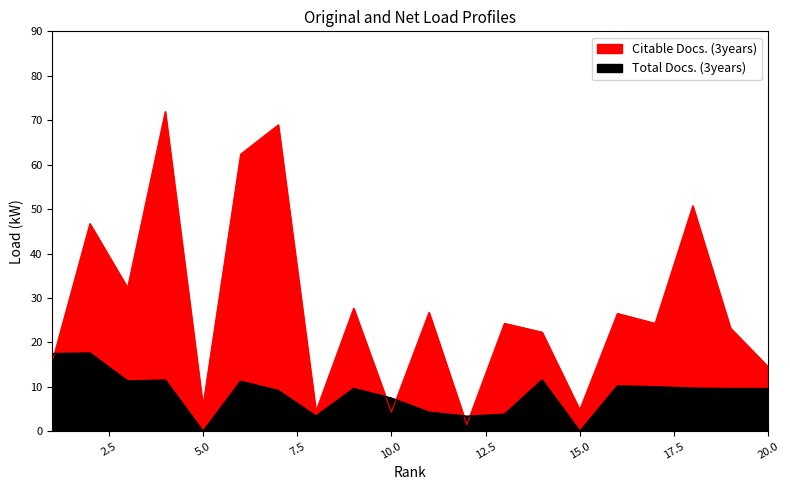

Where do Total Docs. (3years) and Citable Docs. (3years) first cross each other?

1 and 2